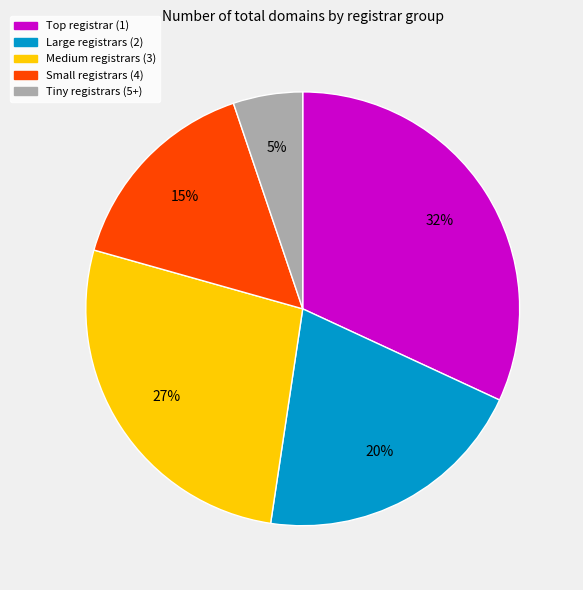

Is there a majority slice in this chart?

No